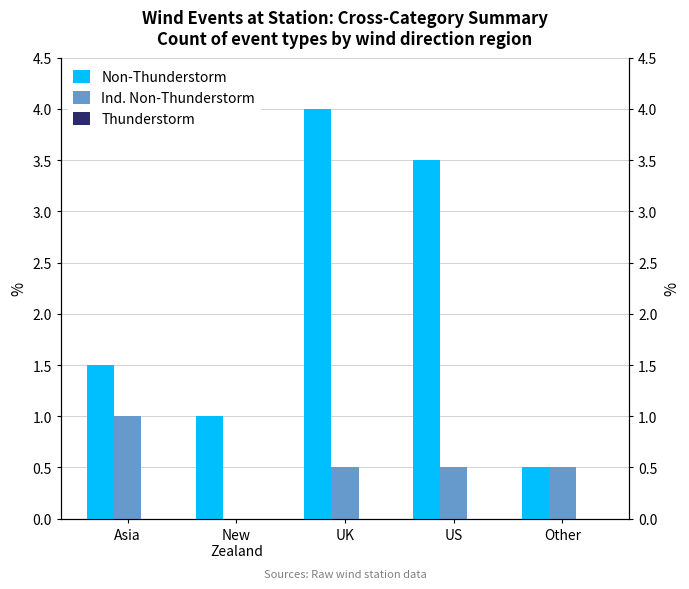

Rank the categories by Ind. Non-Thunderstorm value from highest to lowest.

Asia, UK, US, Other, New
Zealand